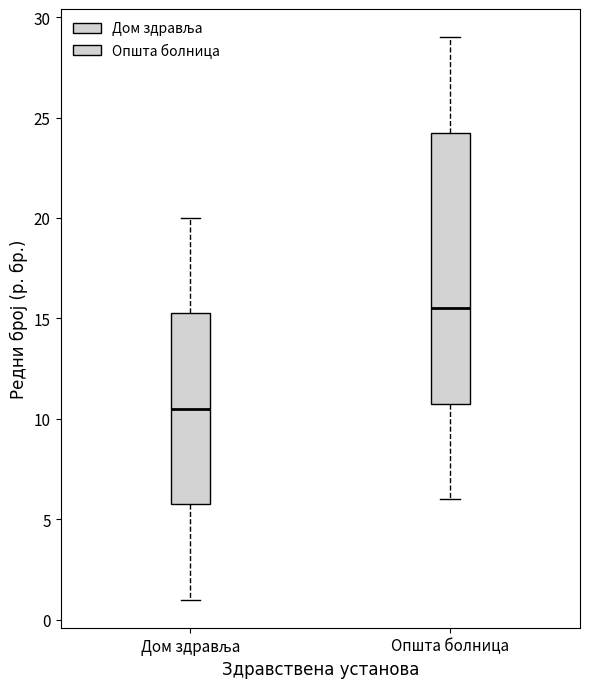

Reading left to right, read every box against the y-axis: the position of its median line, the range the box covers, and the ends of its whiskers. The values are not printed on the chart, so give them approximately, as read against the axis.

Дом здравља: median 10.5, box 6.0 to 15.5, whiskers 1.0 to 20.0
Општа болница: median 15.5, box 11.0 to 24.5, whiskers 6.0 to 29.0